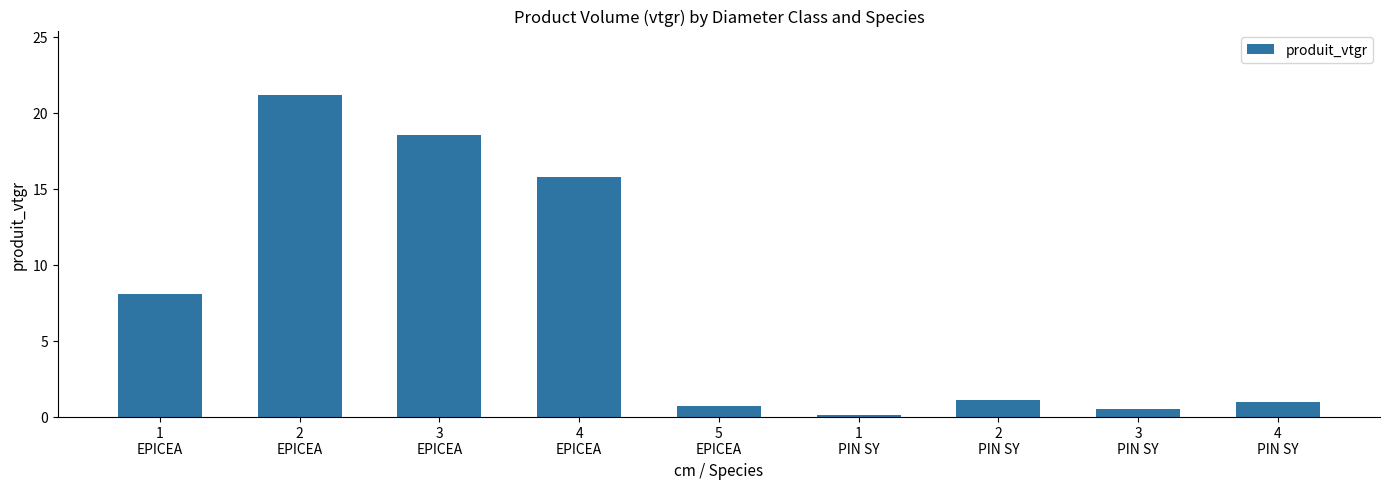

Where does the data first go above 1?

1
EPICEA